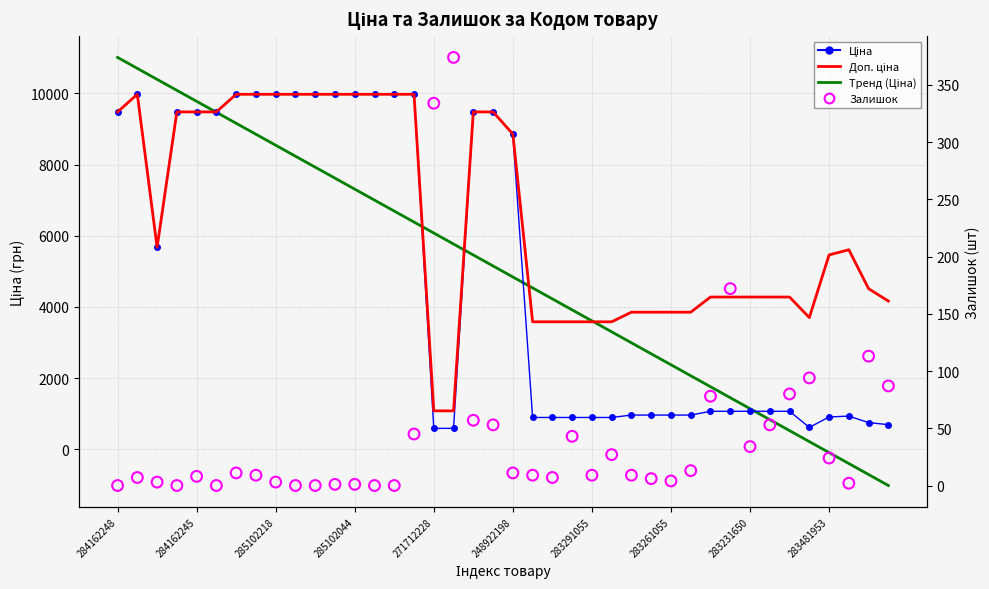

At how many categories does at least one series exceed 3001?

40